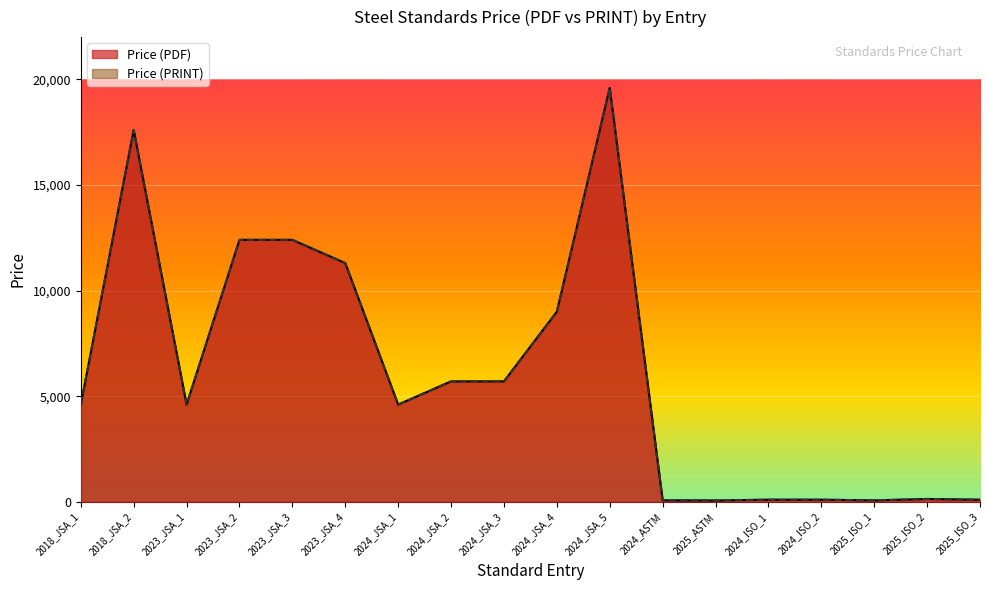

Count the number of categories in the chart.

18